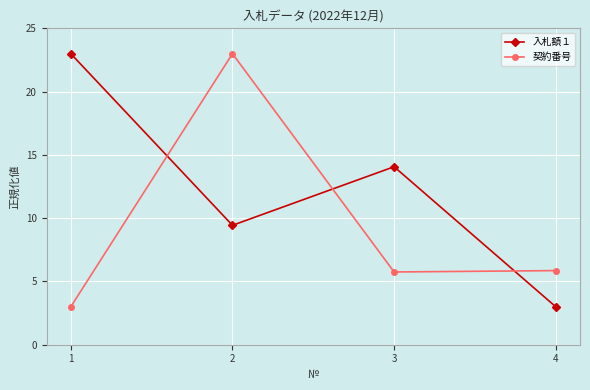

List the labels in order of 入札額１ value, smallest first.

4, 2, 3, 1